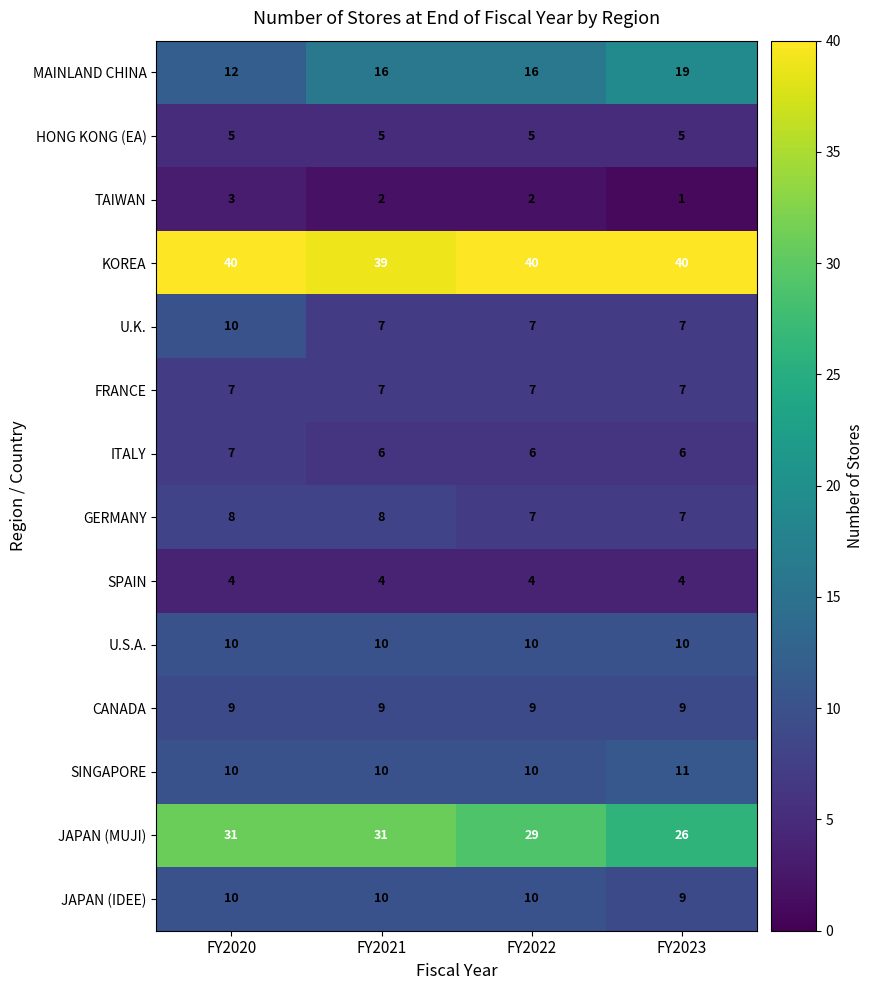

Which series has the widest spread of values?

MAINLAND CHINA